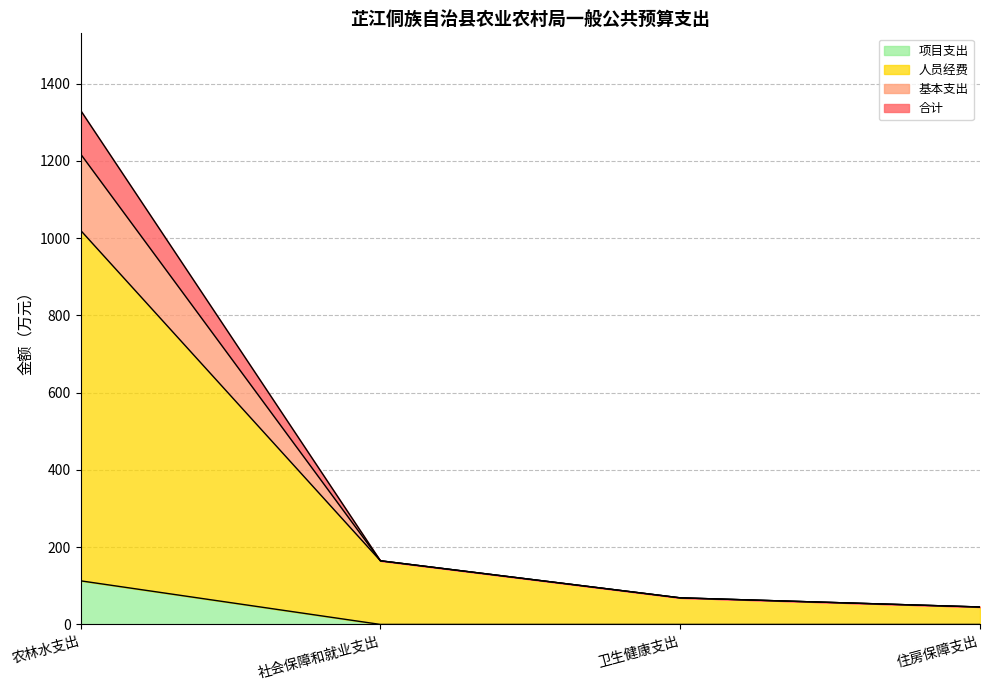

True or false: 人员经费 and 项目支出 cross at least once.

False